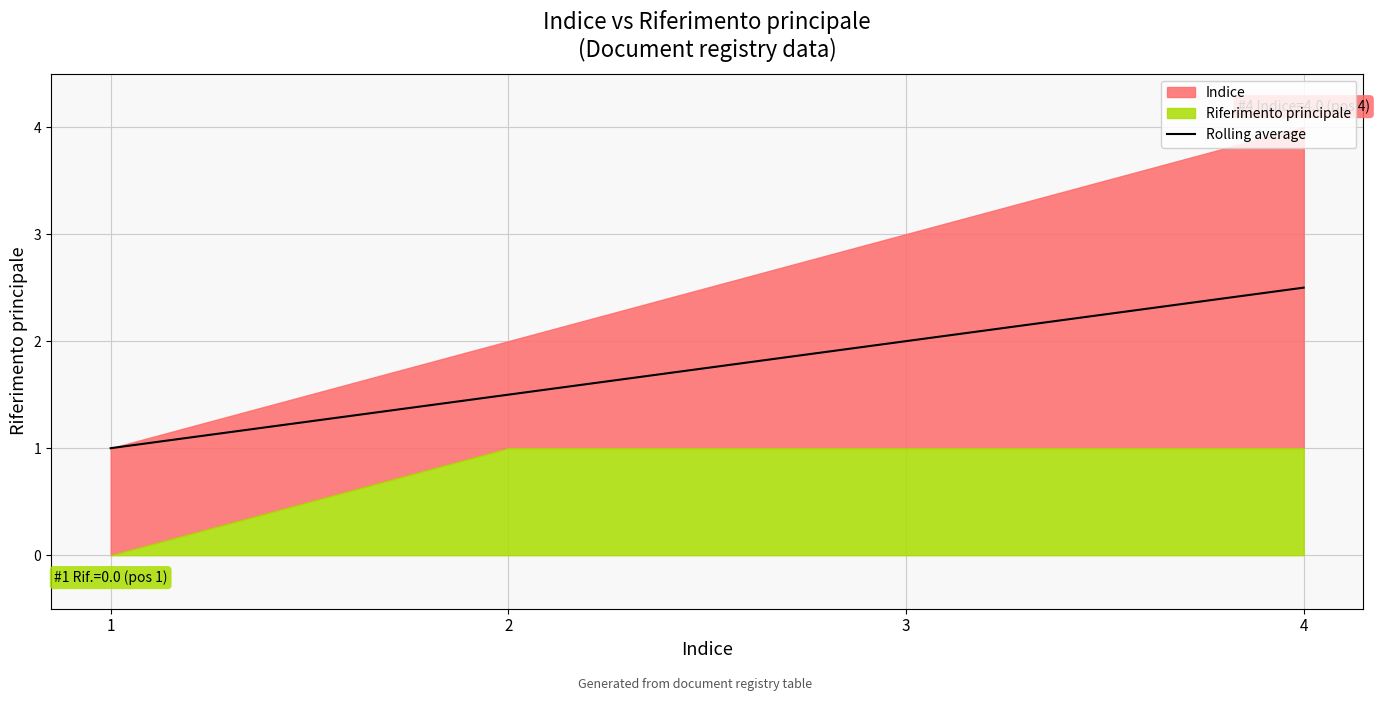

Which has a higher value, 2 or 4?

4